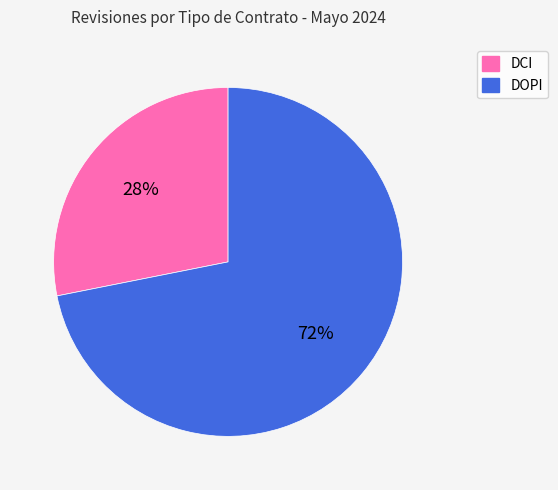

To the nearest percent, what is the difference between the DOPI and DCI slice percentages?

44%